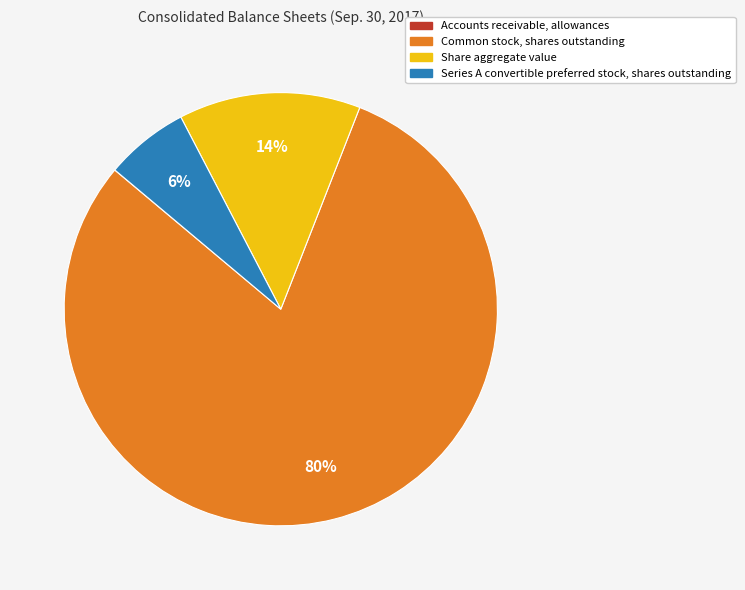

Combined, do Common stock, shares outstanding and Series A convertible preferred stock, shares outstanding account for over 50%?

Yes